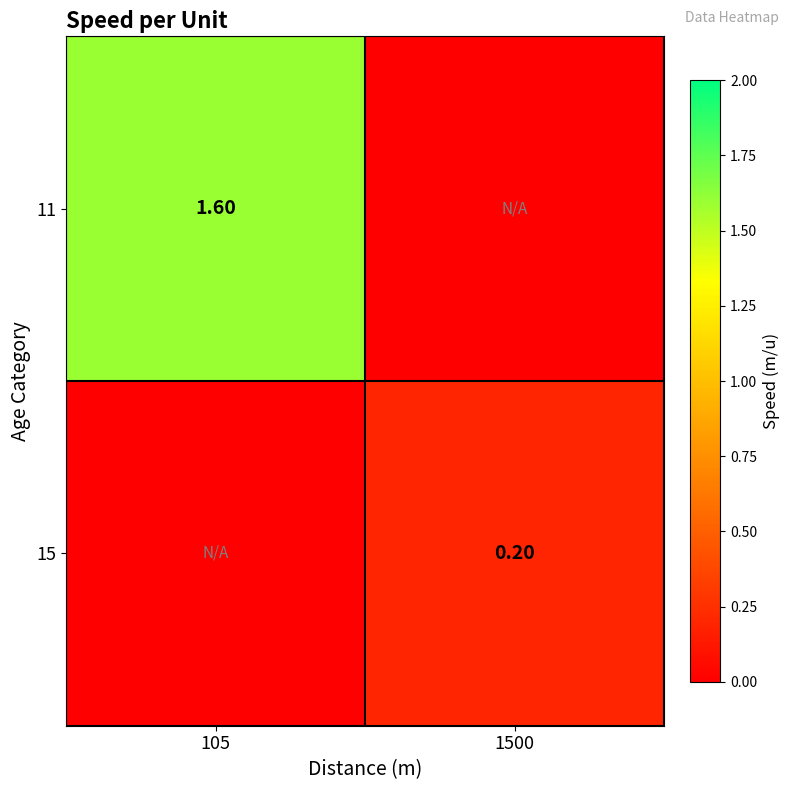

How many 11 values are between 0 and 1?

1